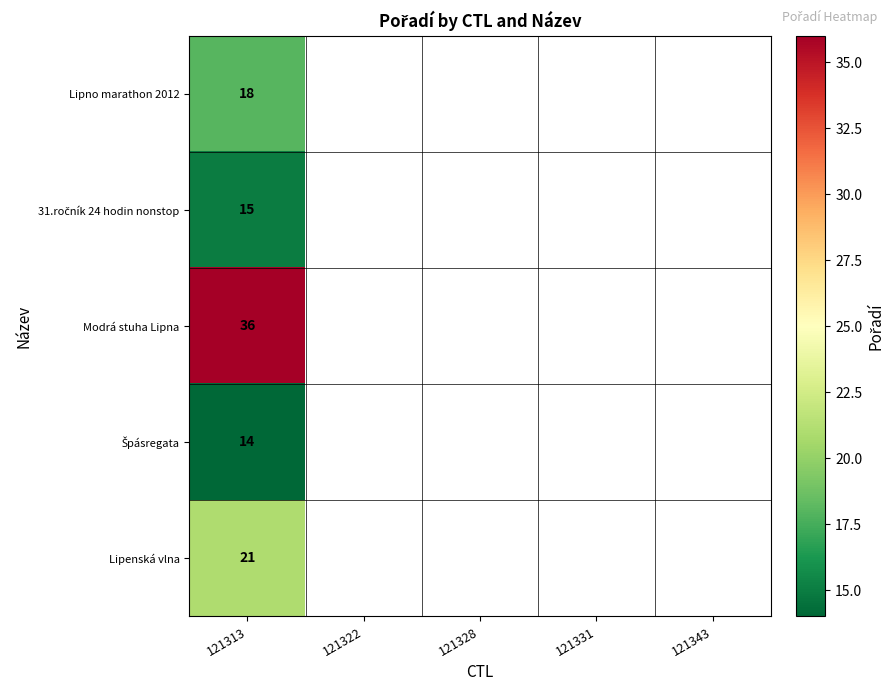

True or false: Modrá stuha Lipna has a value of 36 at 121313.

True